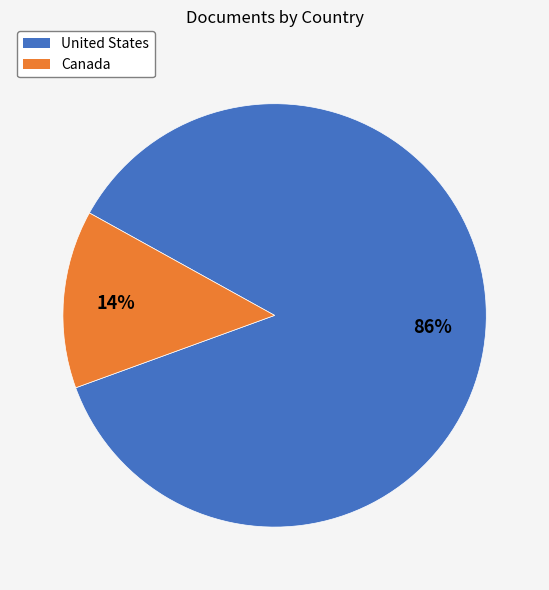

What is the largest slice in the pie chart?

United States